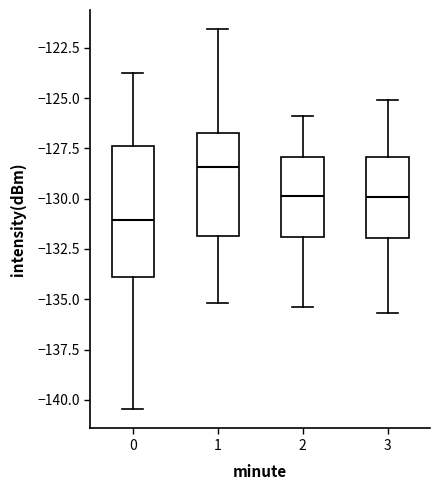

Which box's median line is the lowest?

0